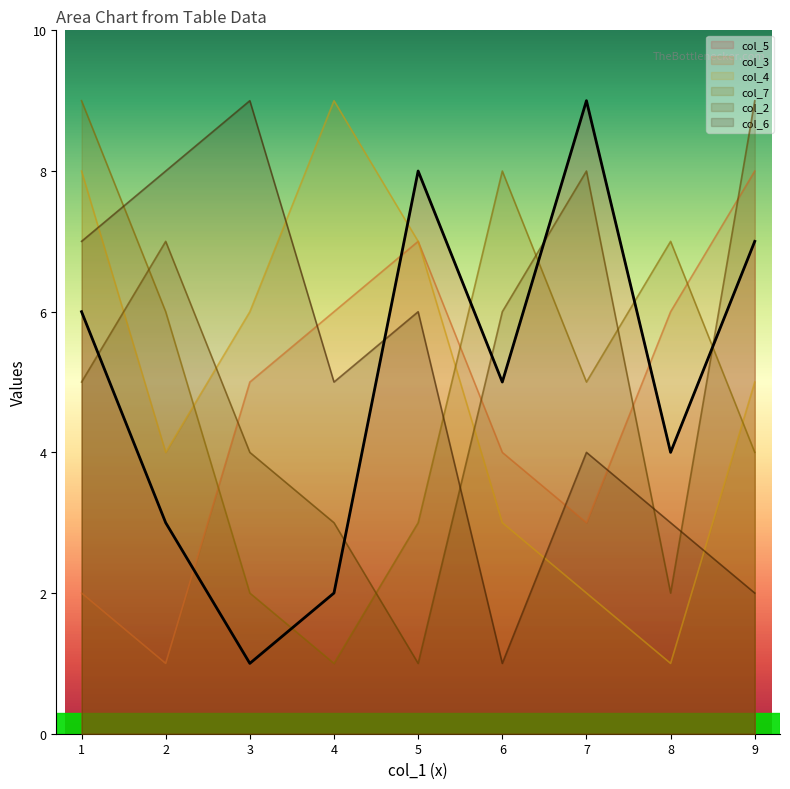

What is the spread (max minus min) of values at 2?

7